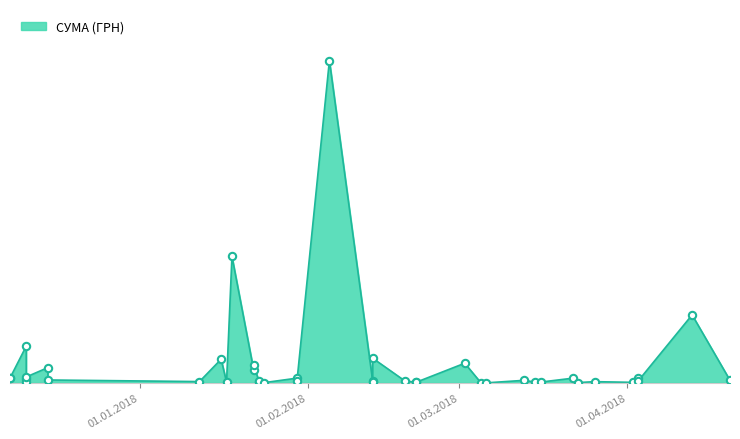

Between 19.02.2018 and 21.02.2018, which is larger?

19.02.2018